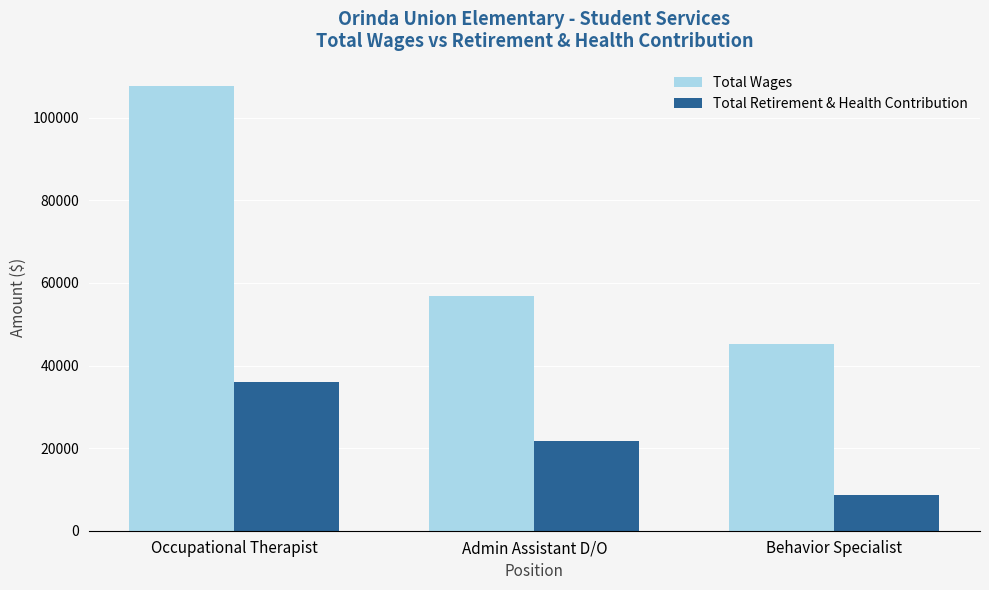

What is the smallest value displayed?

8715